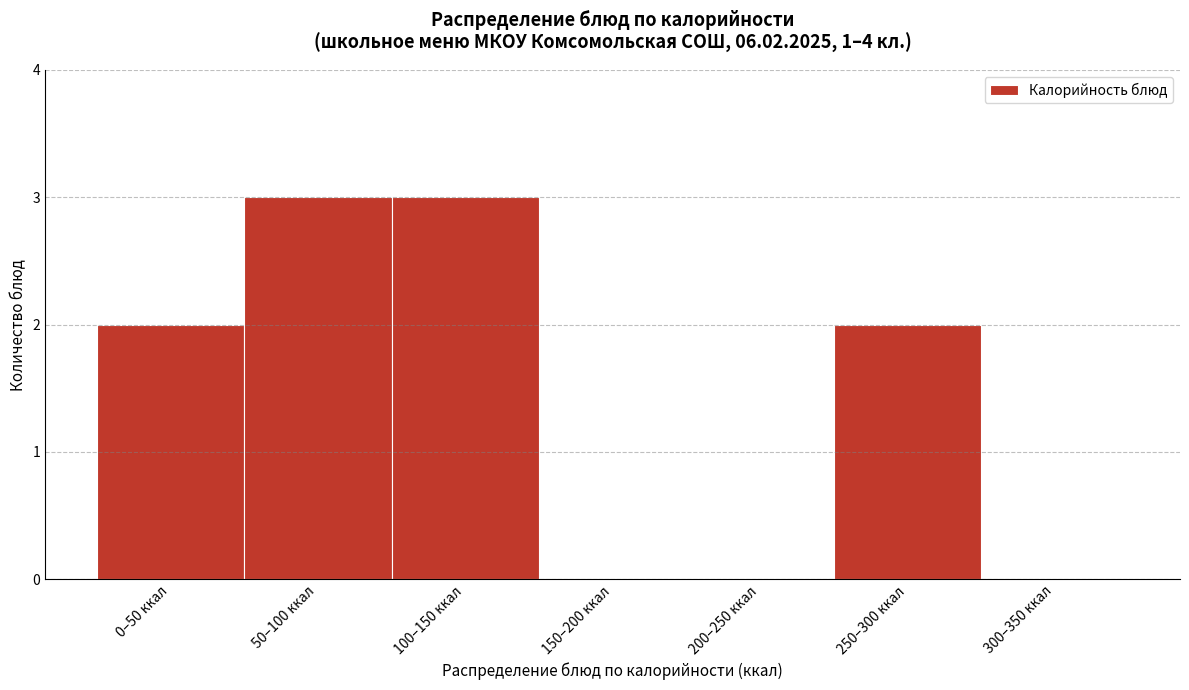

Reading right to left, transcribe all the data shown in this chart.

300–350 ккал=0	250–300 ккал=2	200–250 ккал=0	150–200 ккал=0	100–150 ккал=3	50–100 ккал=3	0–50 ккал=2